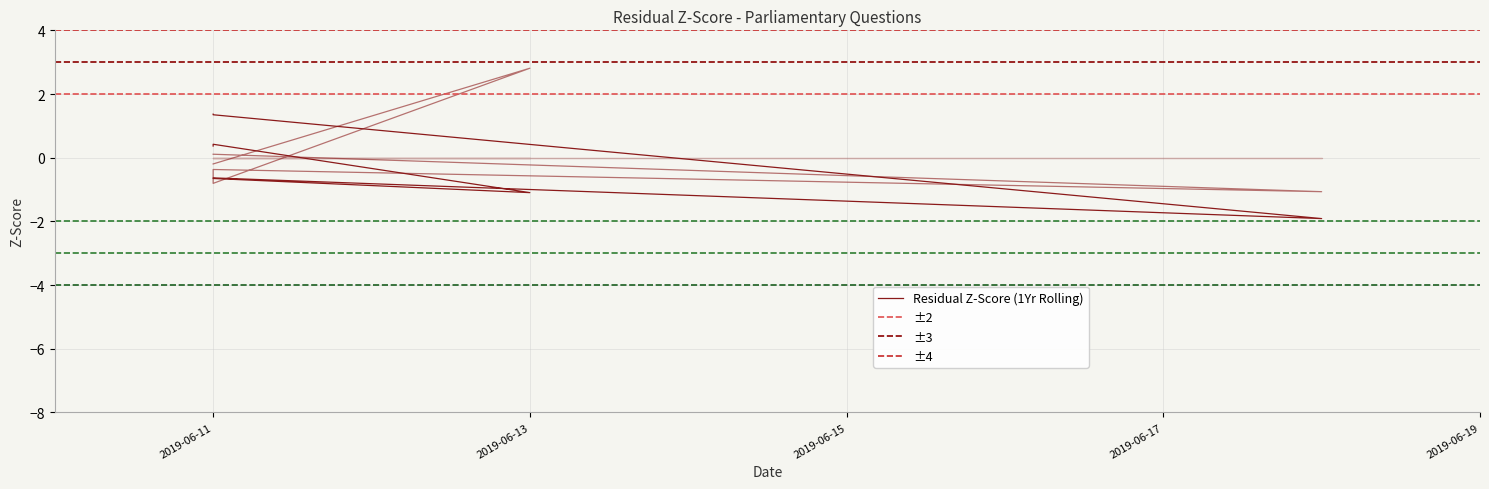

What is the label of the 5th point from the left?

2019-06-13